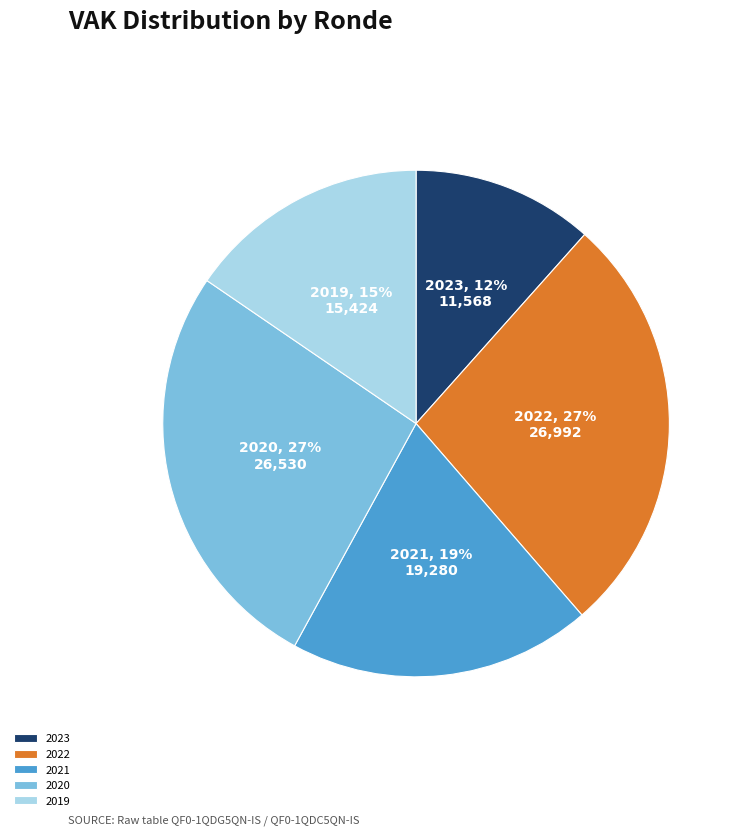

How many slices are in this pie chart?

5